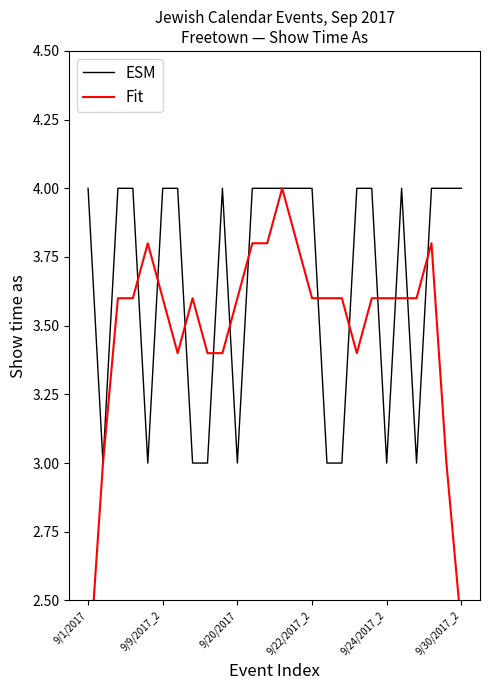

At which category is the sum across all series the highest?

13